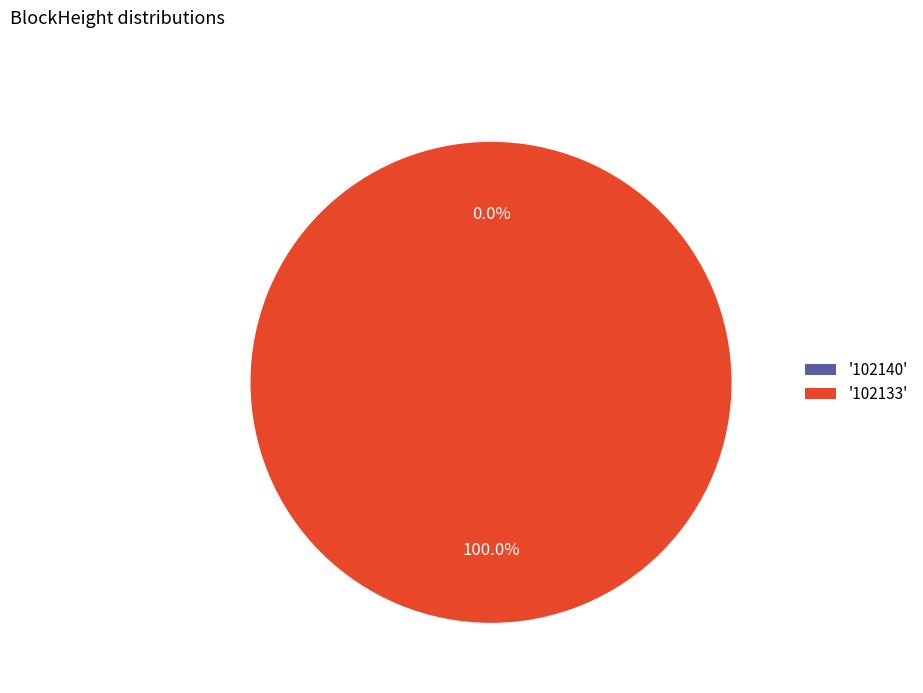

What is the largest slice in the pie chart?

102133